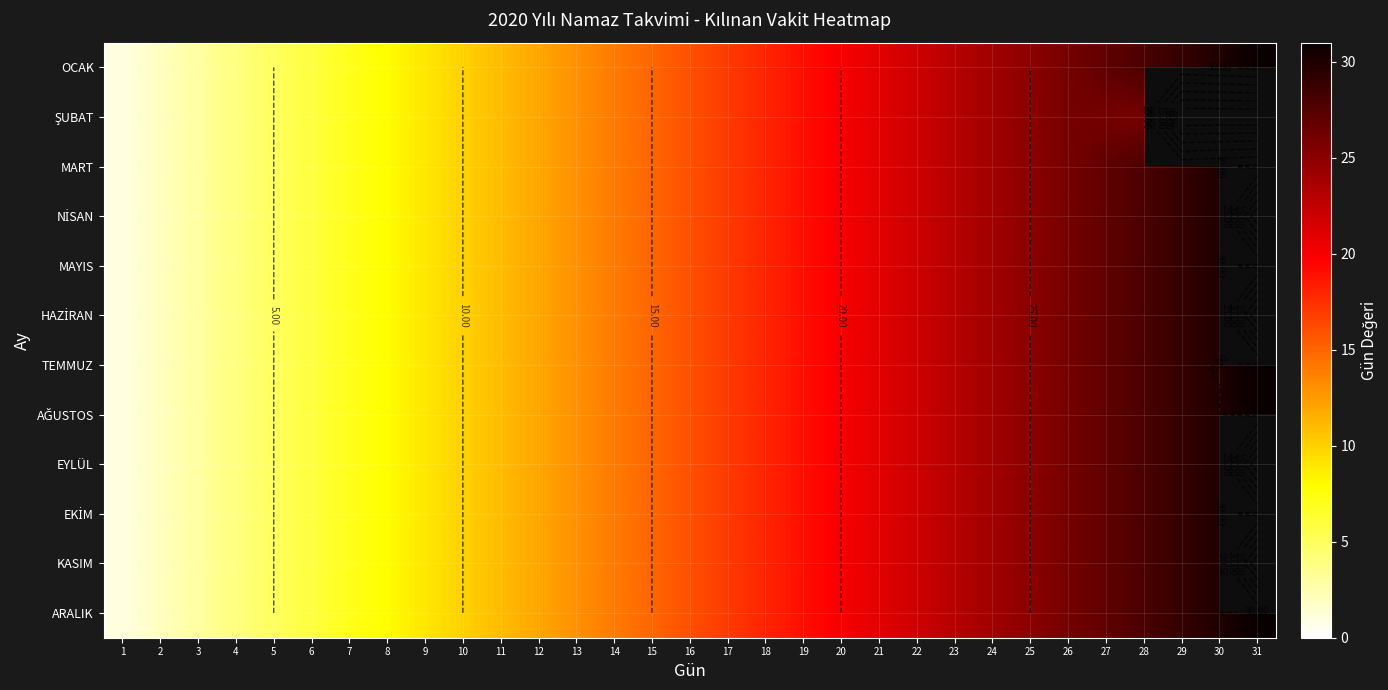

At which label does MAYIS first exceed 16?

17